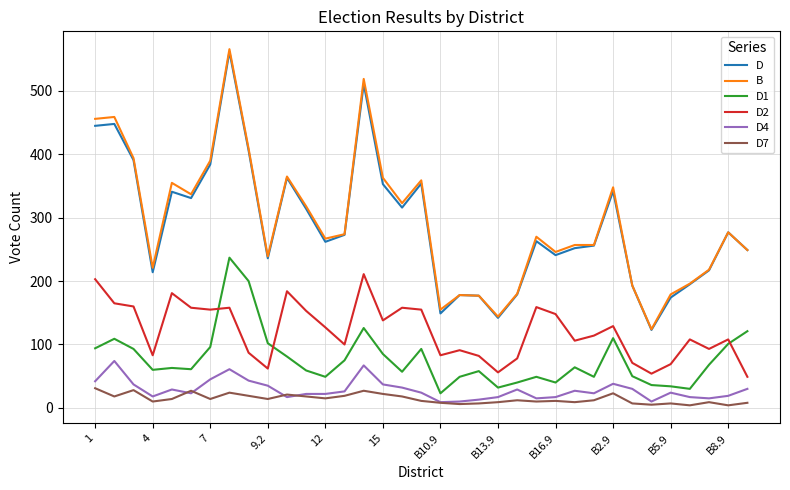

True or false: D2 and D4 intersect in this chart.

False